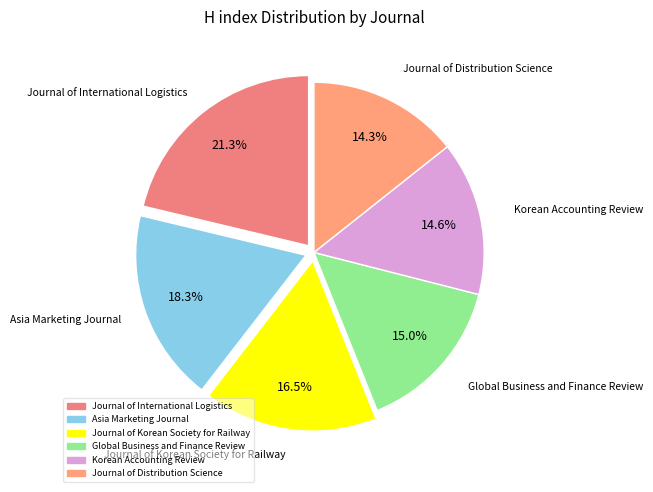

Which category has the biggest portion of the pie?

Journal of International Logistics